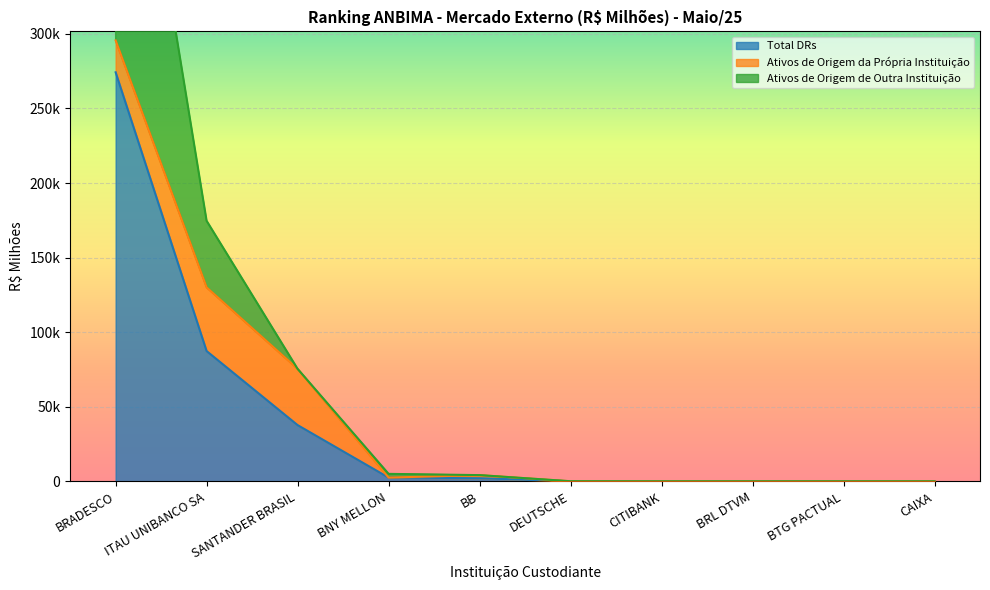

True or false: Ativos de Origem de Outra Instituição and Total DRs intersect in this chart.

False